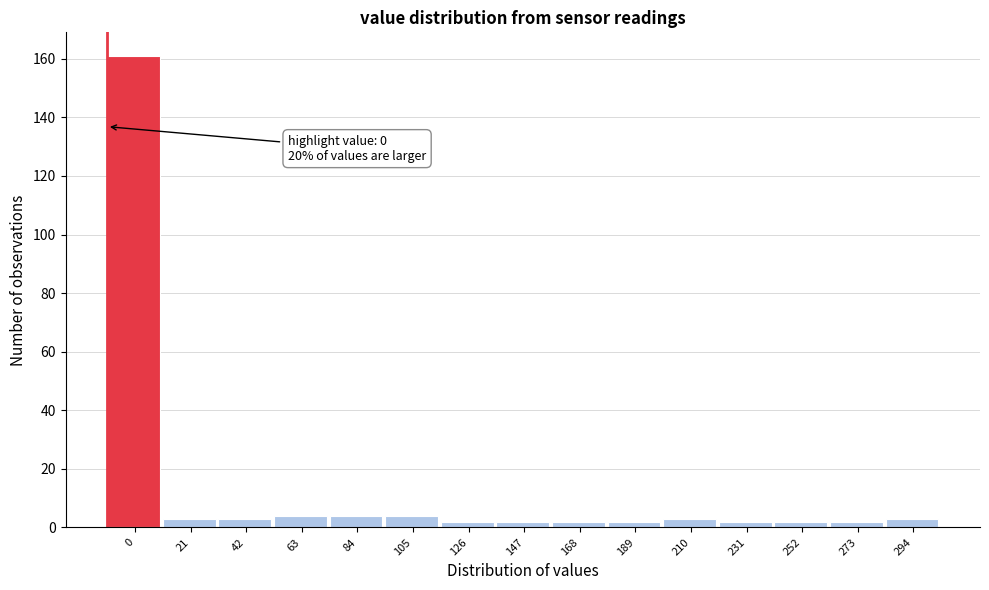

Reading left to right, what are all the values shown in this chart?

161	3	3	4	4	4	2	2	2	2	3	2	2	2	3